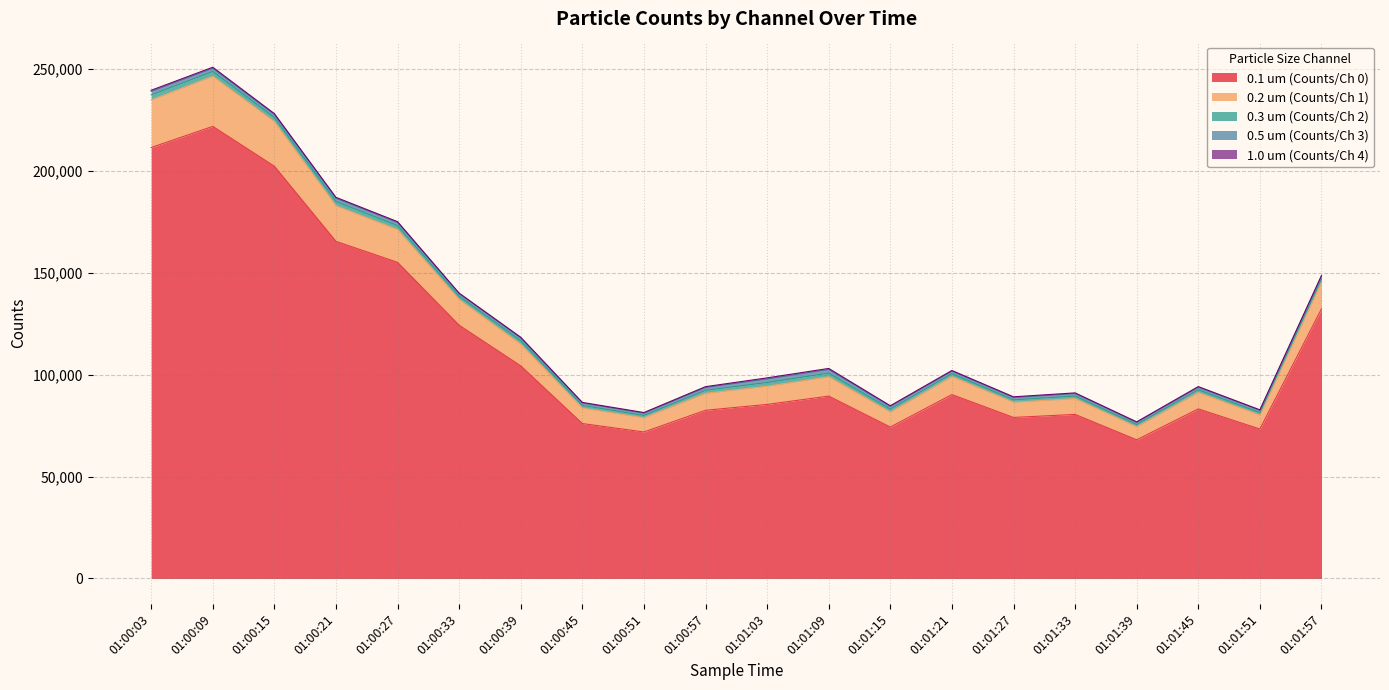

How many values in the 1.0 um (Counts/Ch 4) series are below 414?

10